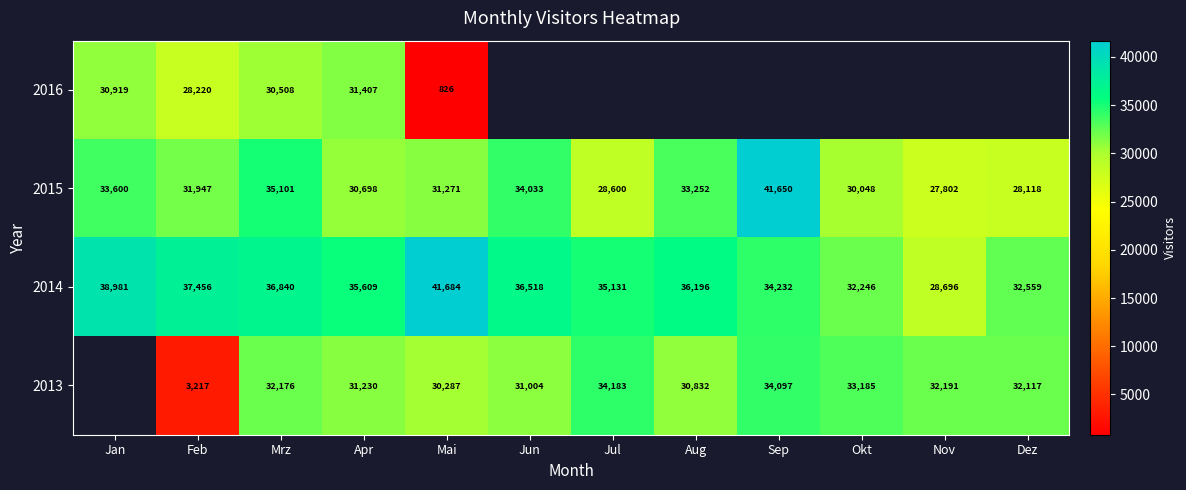

Count the number of data series in this chart.

4